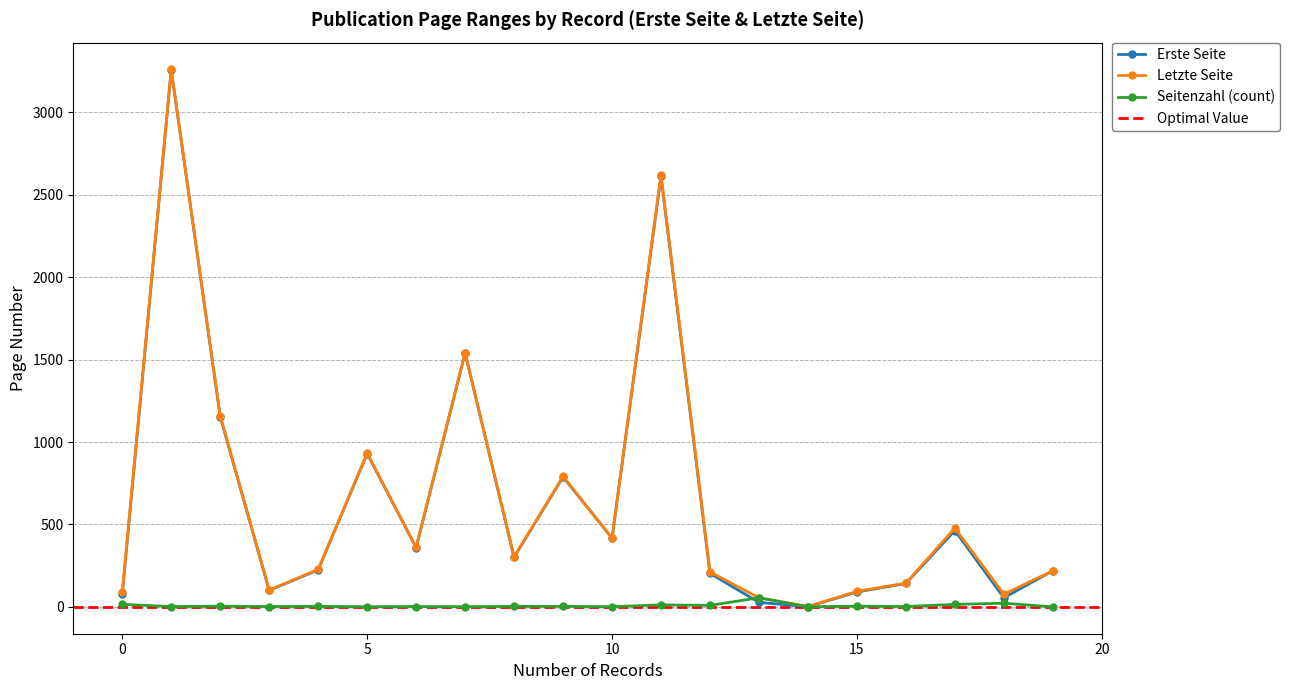

True or false: Seitenzahl (count) has more than 1 points higher than both neighbors.

True